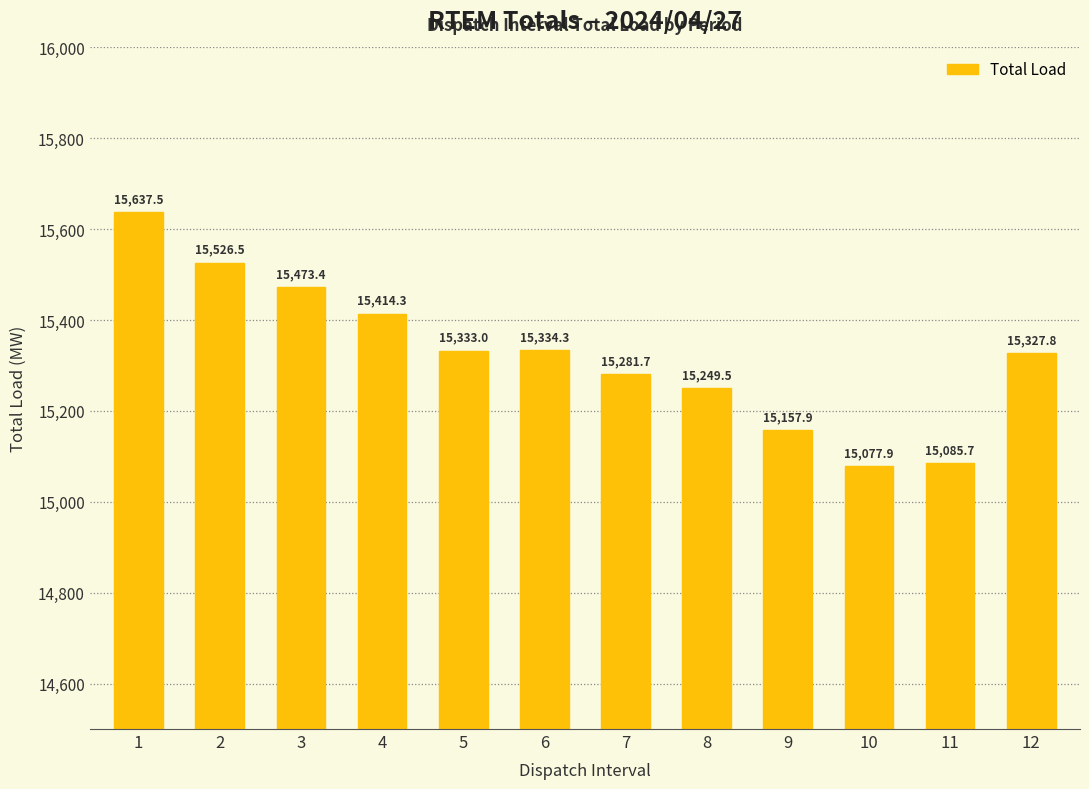

List the labels in order of value, largest first.

1, 2, 3, 4, 6, 5, 12, 7, 8, 9, 11, 10